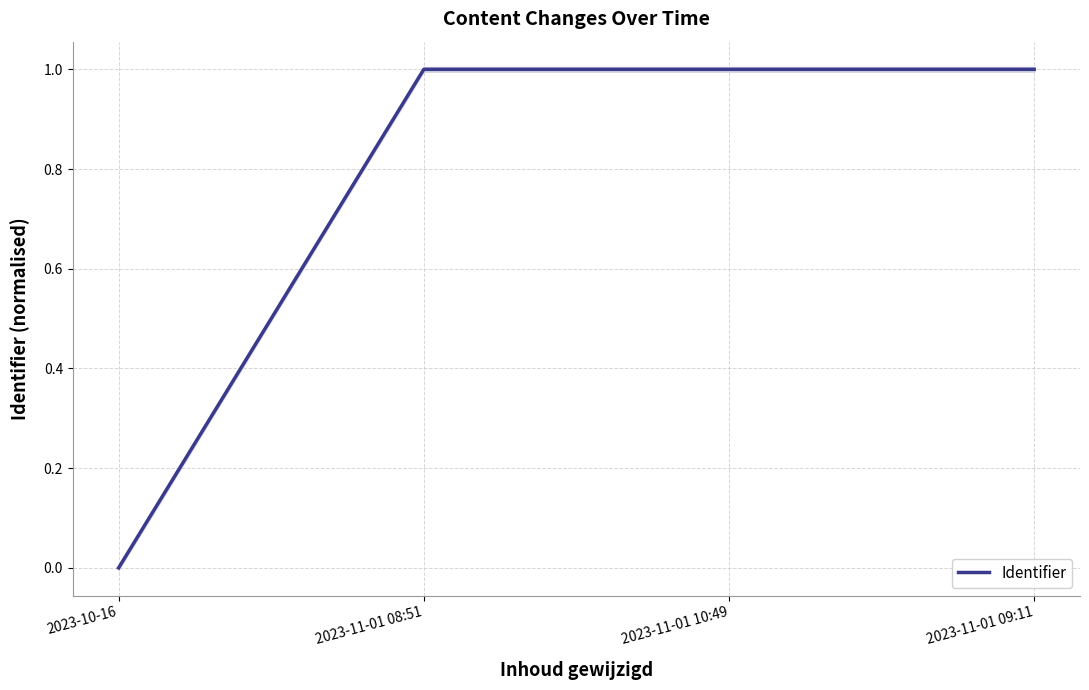

Which category has the lowest value across all series?

2023-10-16